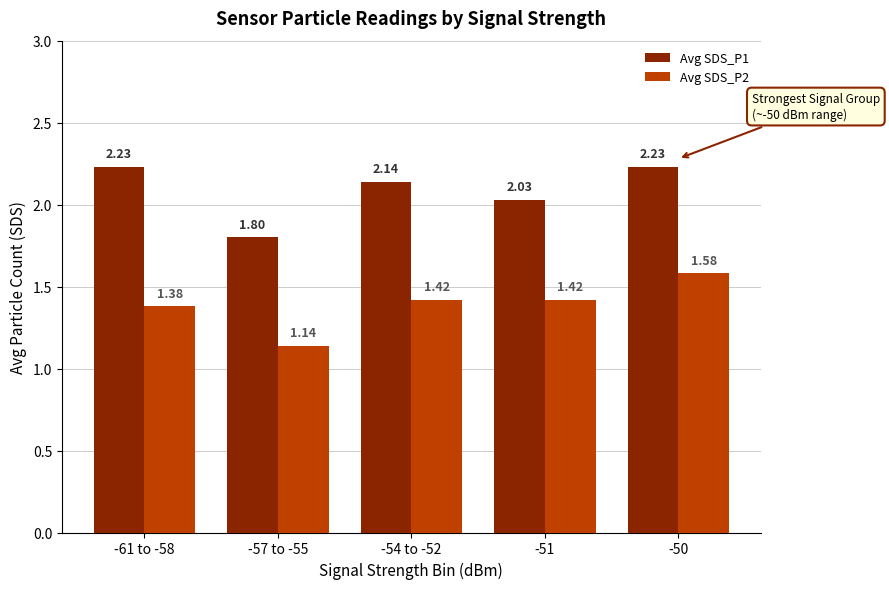

What is the sum of the Avg SDS_P2 values at -57 to -55 and -51?

2.6